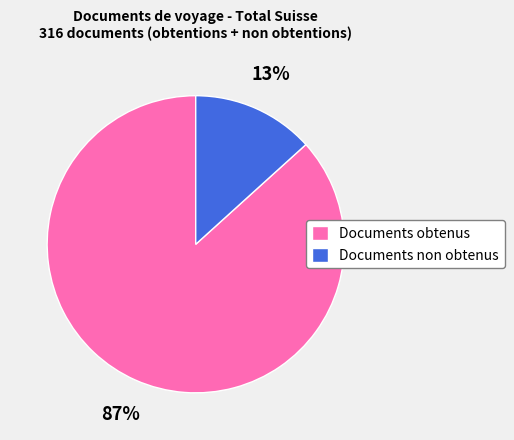

To the nearest percent, what is the average slice percentage?

50%